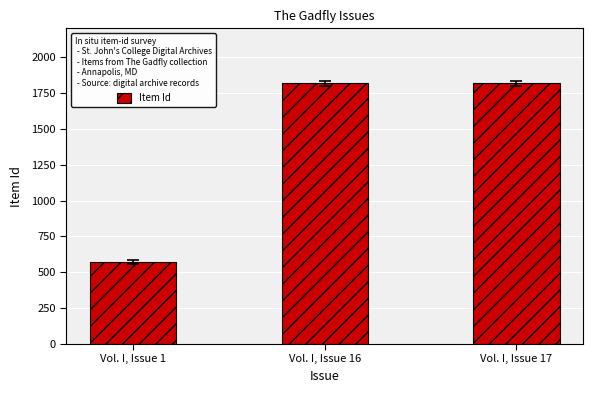

What is the value of the 3rd bar from the left?

1817